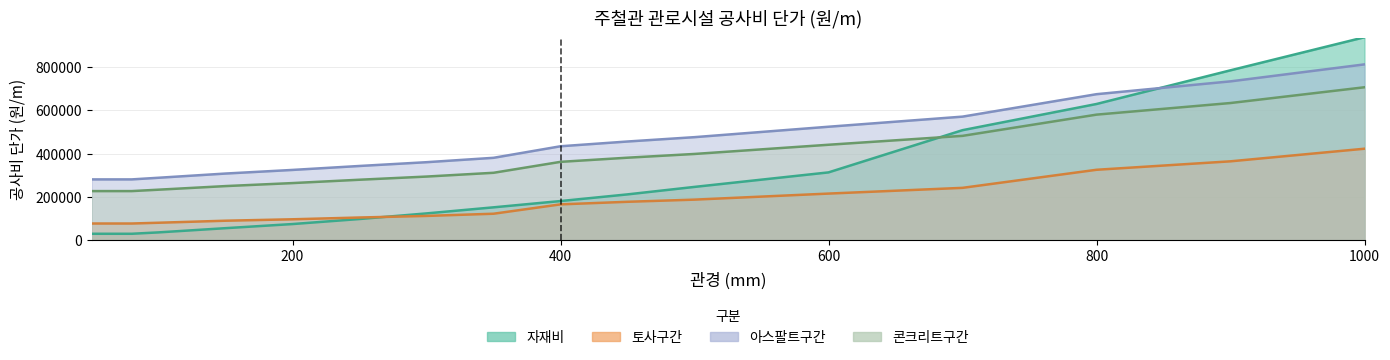

After their last crossing, which series has the higher values: 자재비 or 토사구간?

자재비